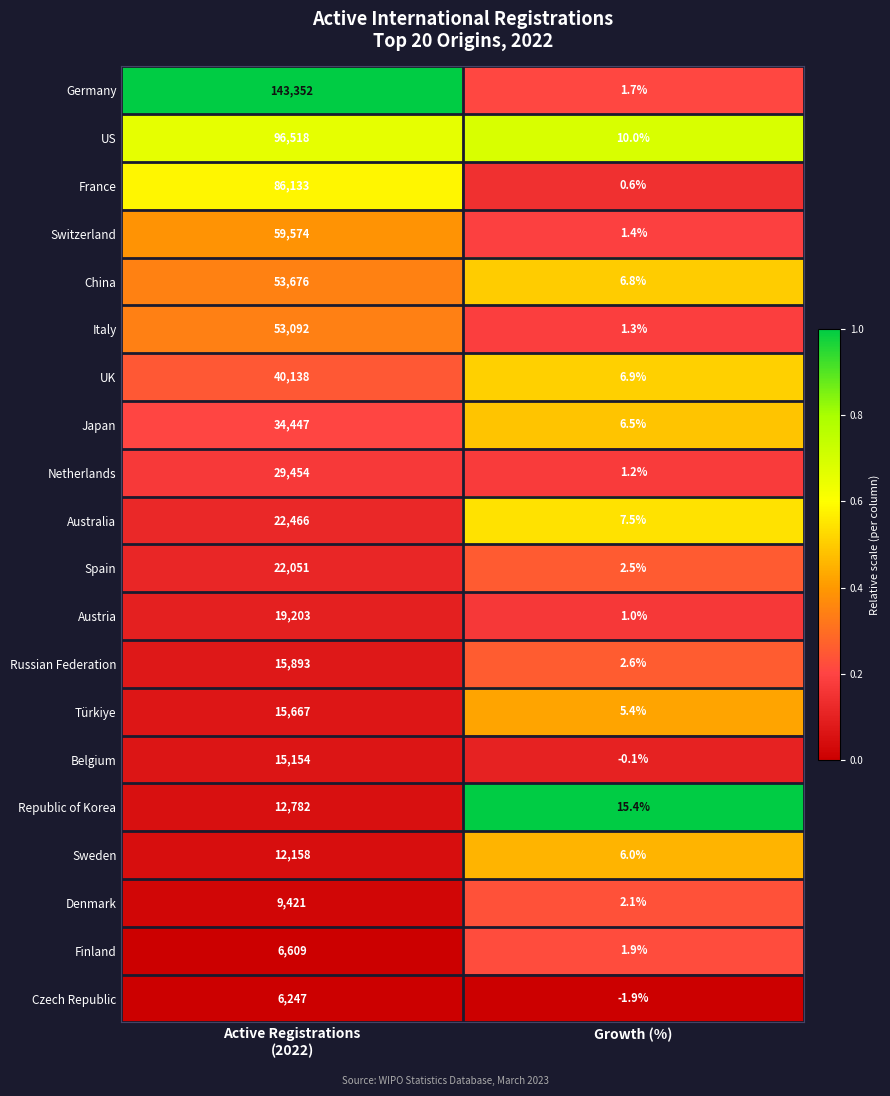

Which series has the largest total across all categories?

Germany